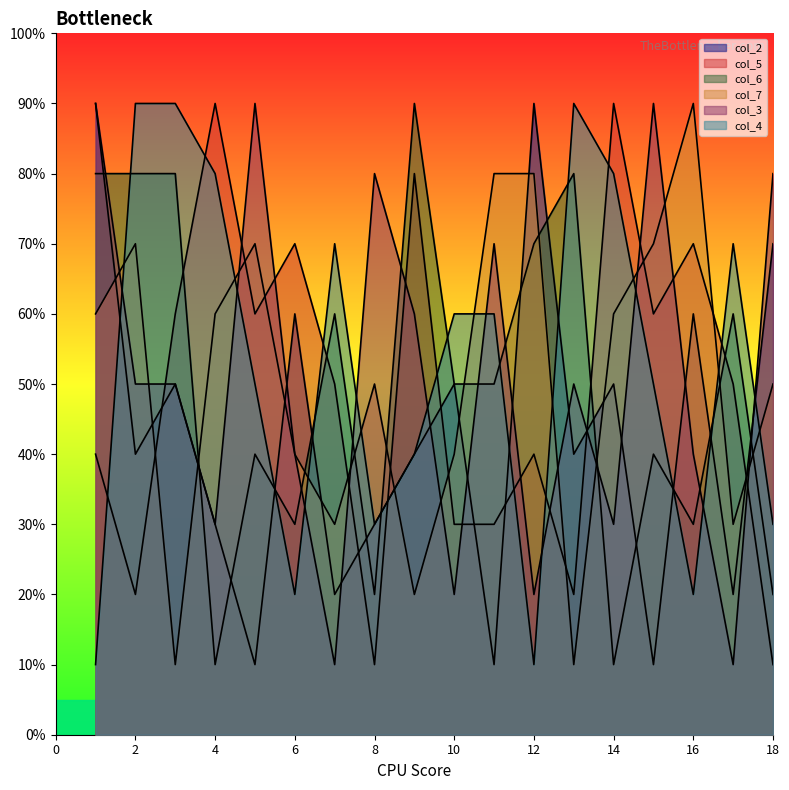

Reading left to right, extract all data points from this chart.

col_2: 9	4	5	3	1	6	2	3	4	5	1	9	4	5	1	6	2	7	3
col_5: 4	2	6	9	6	7	5	1	8	3	3	4	2	9	6	7	5	1	8
col_6: 8	8	8	1	4	3	6	2	9	5	5	7	8	1	4	3	6	2	9
col_7: 6	7	1	6	7	4	3	5	2	4	8	8	1	6	7	9	3	5	2
col_3: 9	5	5	3	9	4	1	8	6	2	7	2	5	3	9	4	1	8	6
col_4: 1	9	9	8	5	2	7	3	4	6	6	1	9	8	5	2	7	3	4